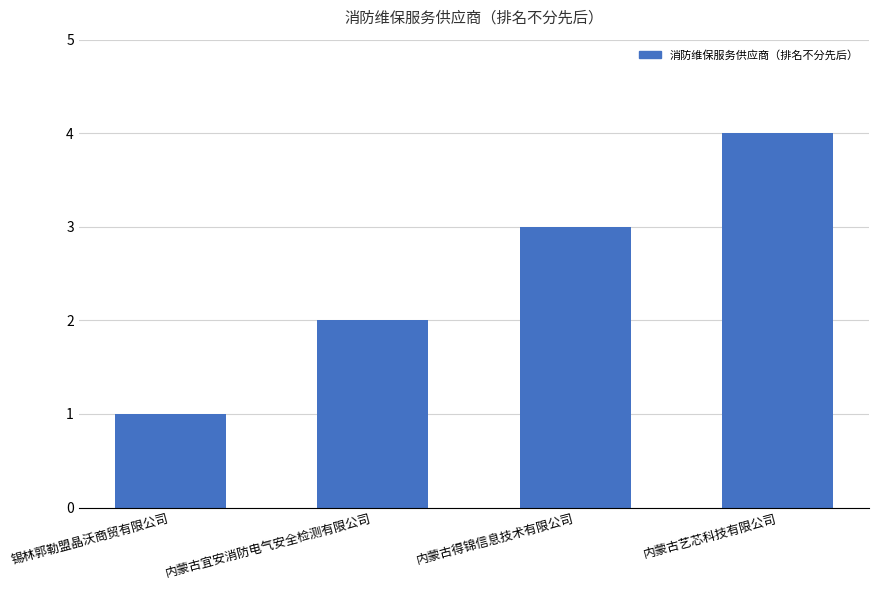

How many values are between 2 and 4?

3